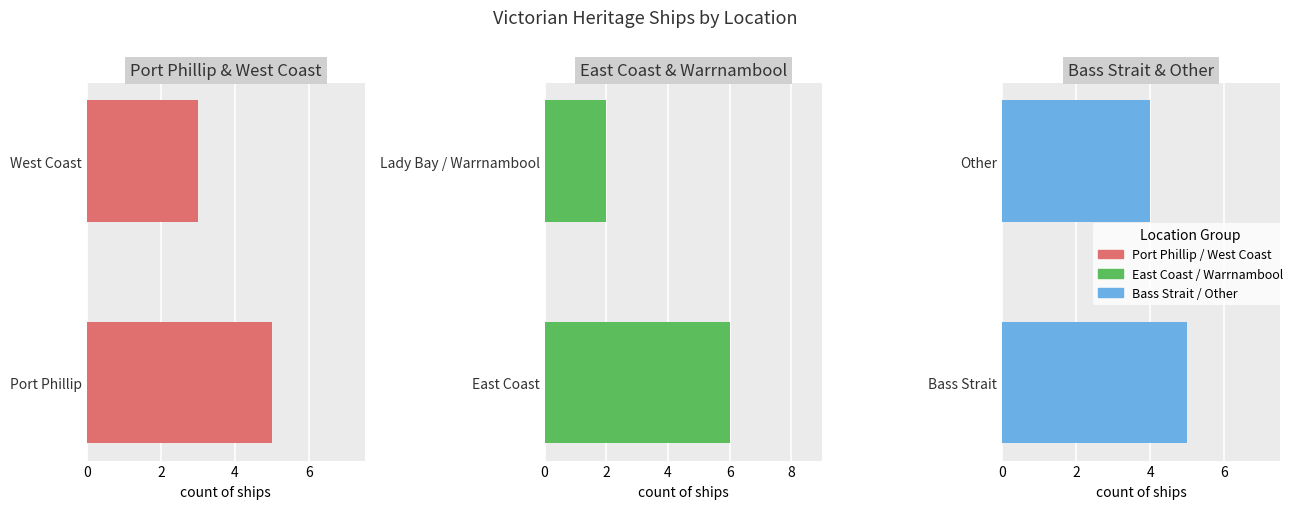

The value at West Coast is 1. True or false?

False